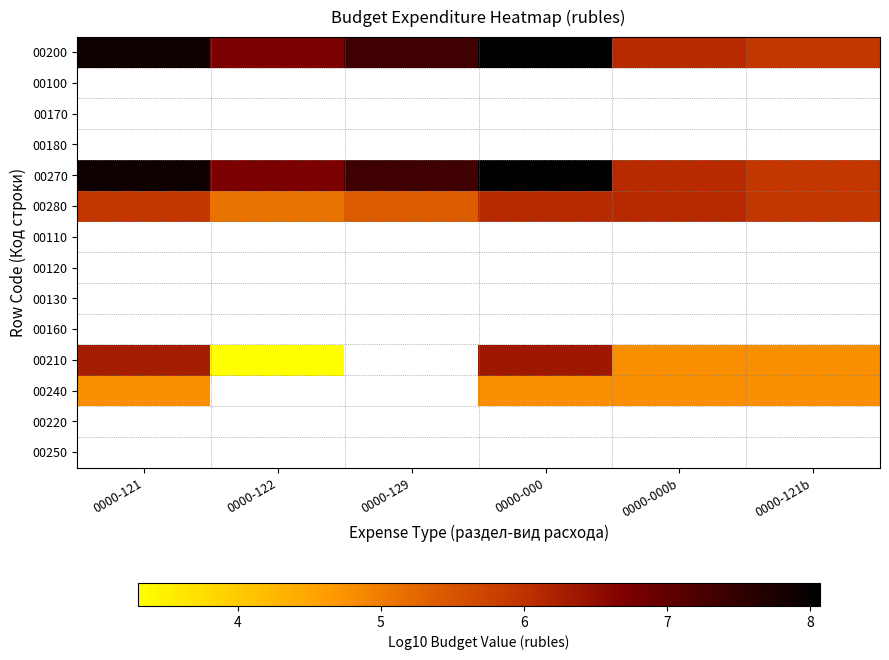

What is the smallest value displayed?

3.3